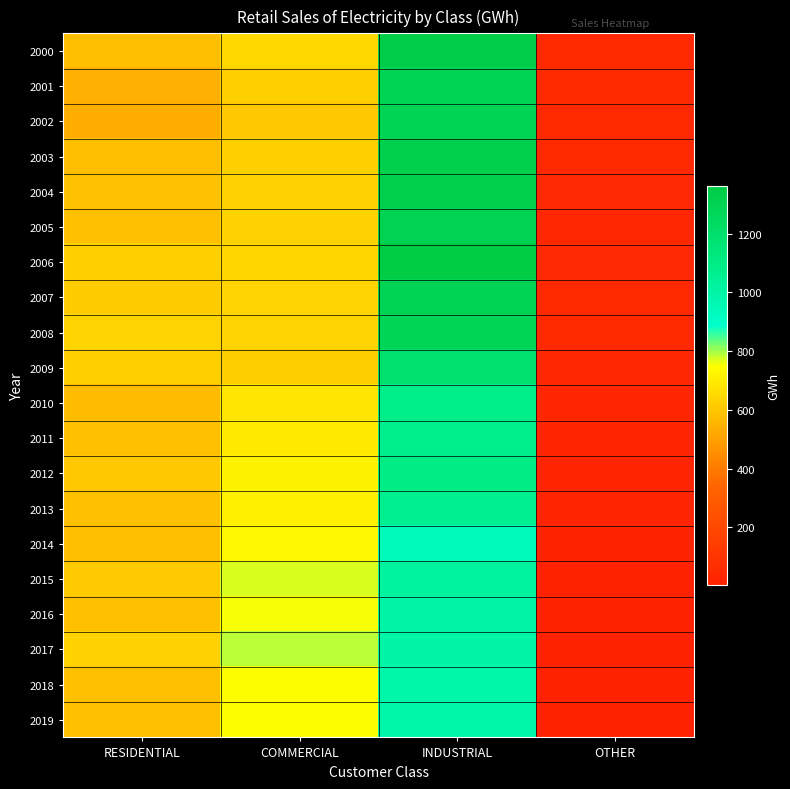

What is the spread (max minus min) of values at RESIDENTIAL?

98.0